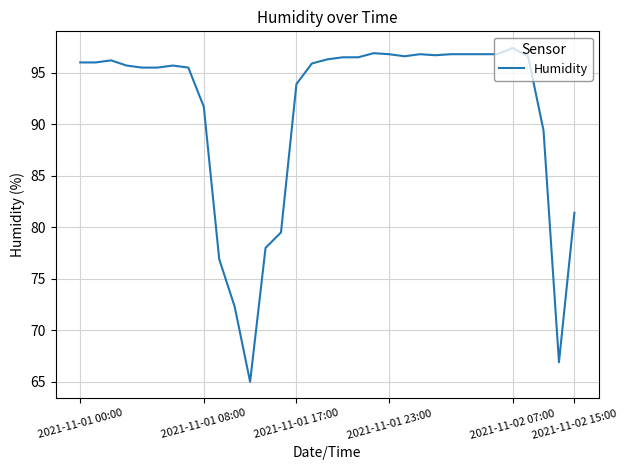

What is the greatest value displayed?

97.4